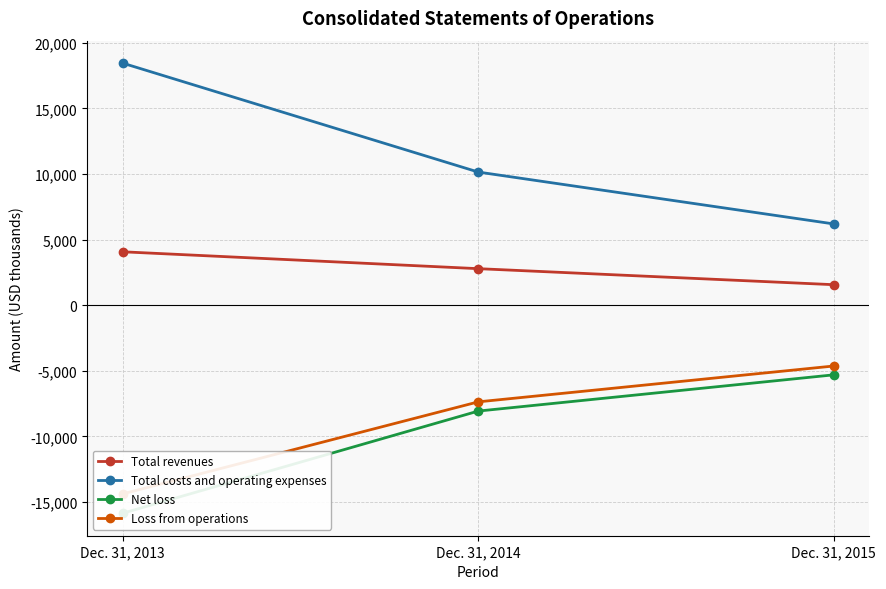

How many distinct data groups are displayed?

4